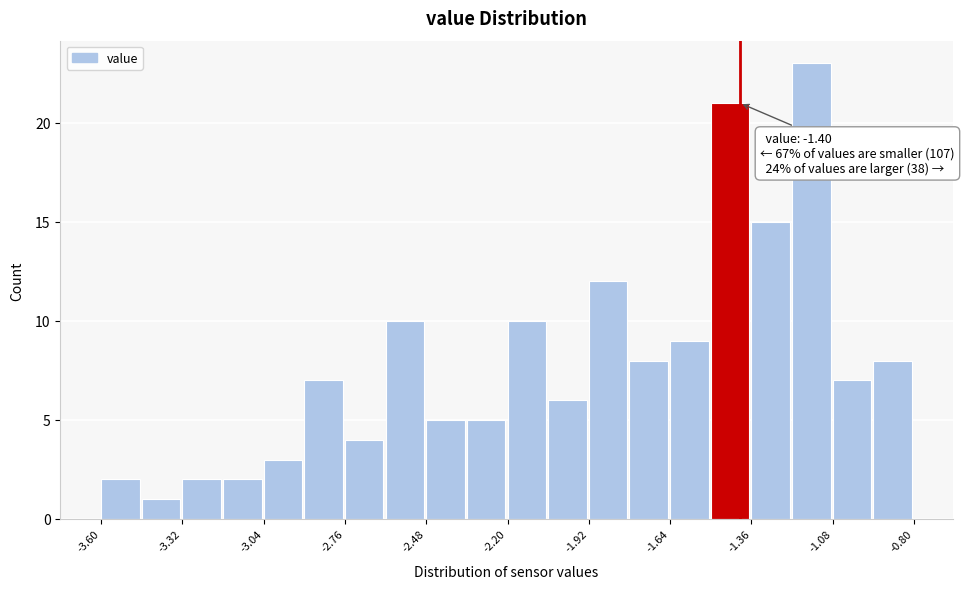

Read against the x-axis, roughly where is the centre of the tallest bar?

-1.15